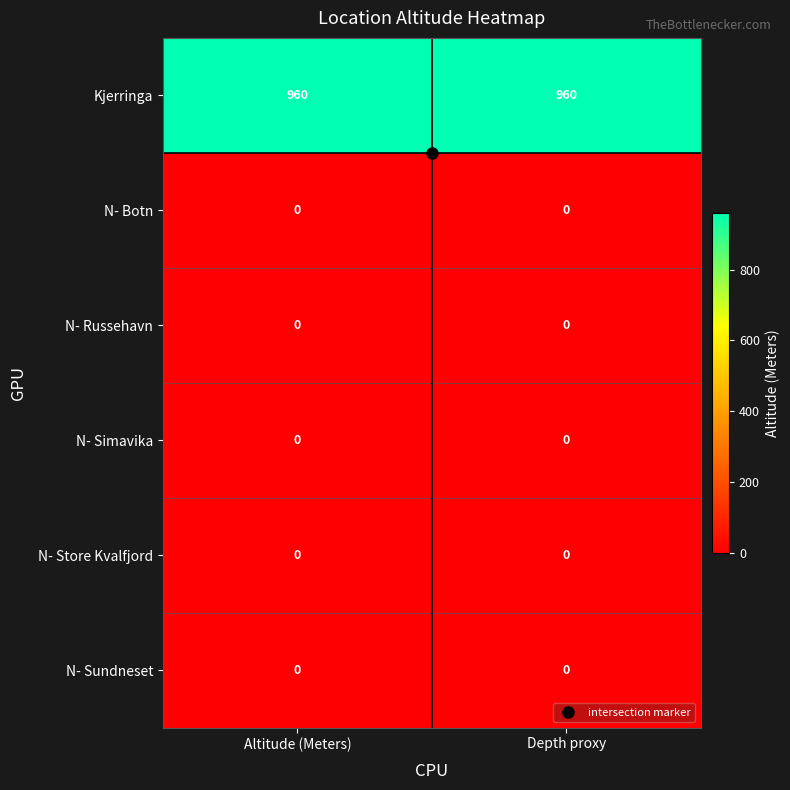

What is the total value across all series at Depth proxy?

960